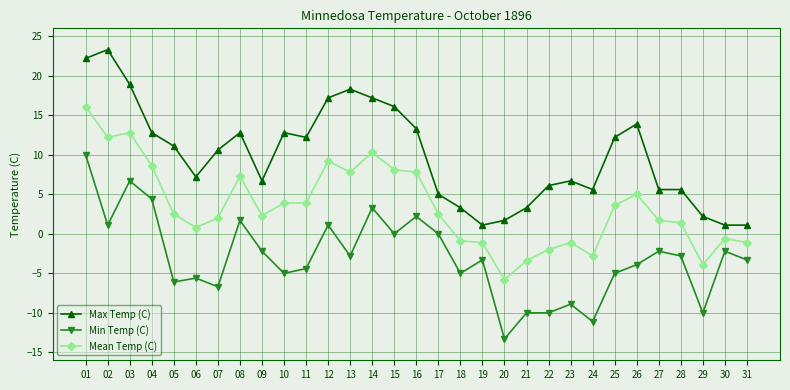

Where does the Max Temp (C) series first go above 10?

01